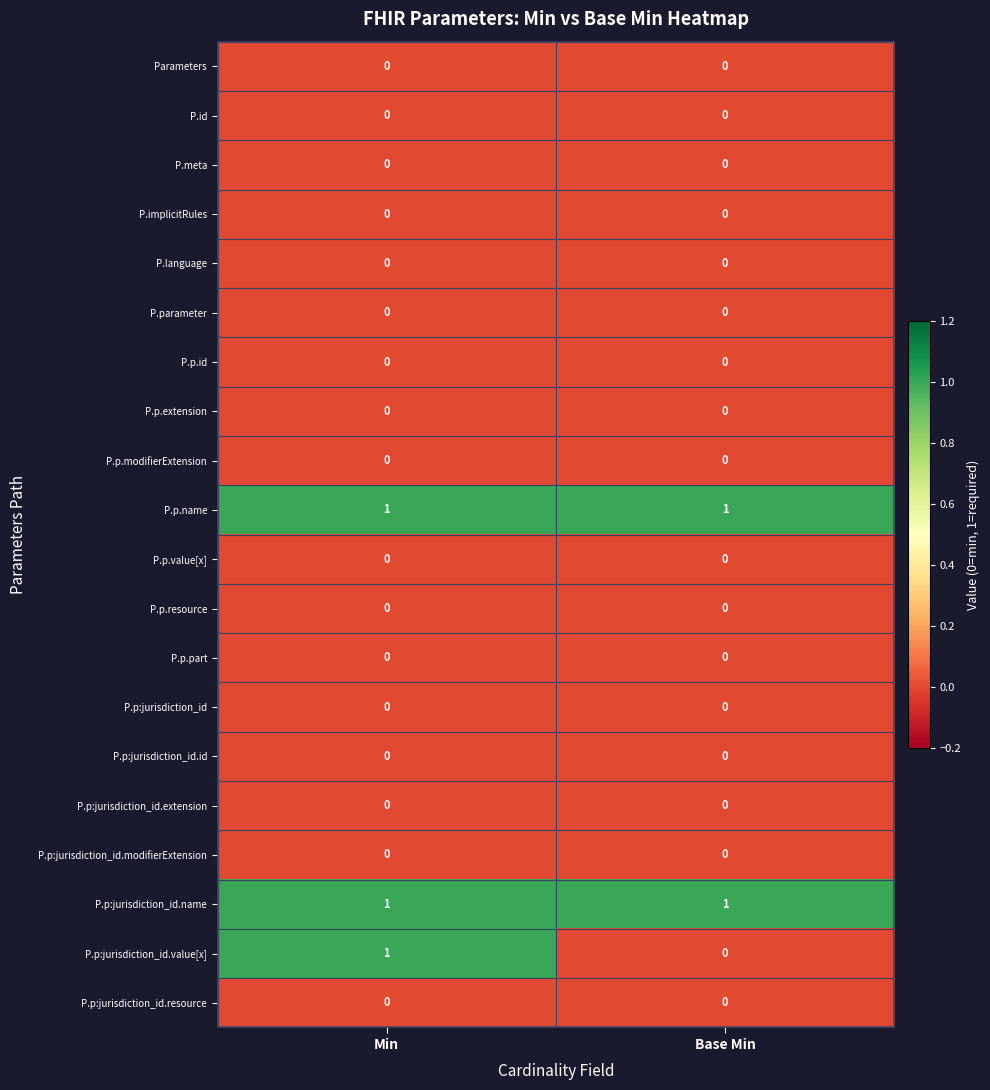

At which category is the sum across all series the highest?

Min